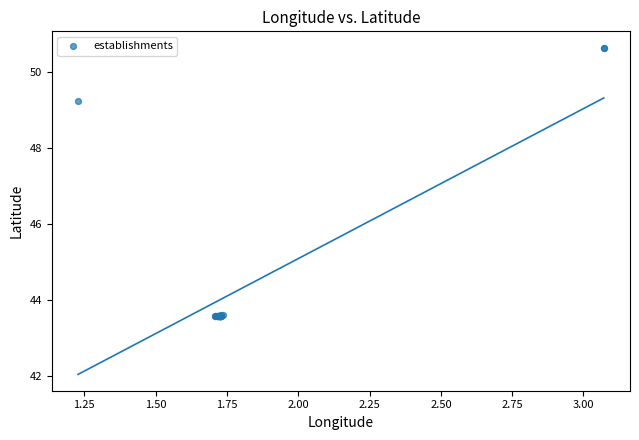

What Y value in the scatter plot is closest to 47?

49.2